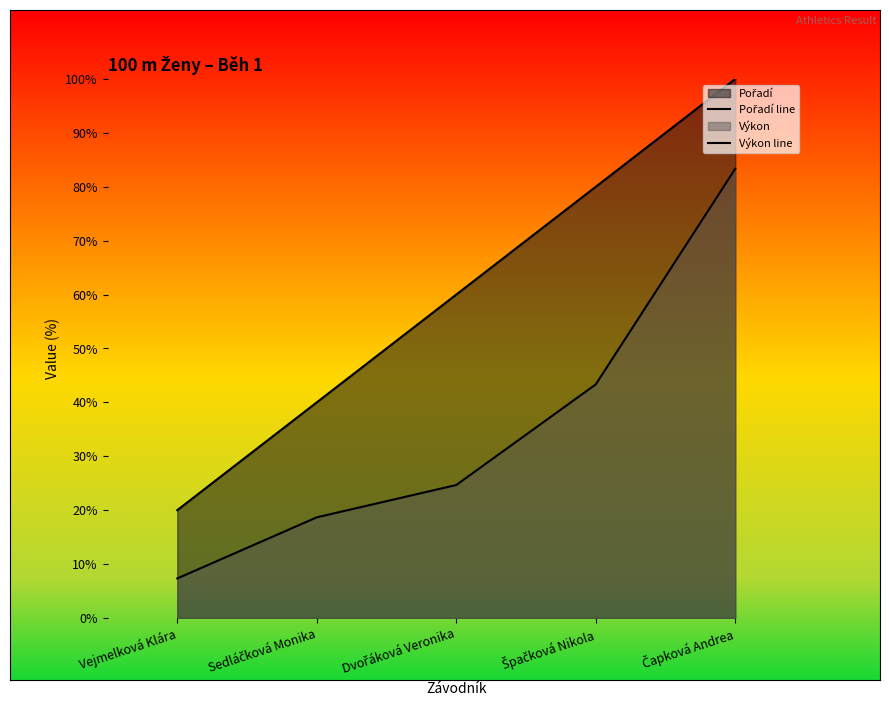

Reading left to right, what are all the values shown in this chart?

Pořadí line: Vejmelková Klára=20.0	Sedláčková Monika=40.0	Dvořáková Veronika=60.0	Špačková Nikola=80.0	Čapková Andrea=100.0
Výkon line: Vejmelková Klára=7.3	Sedláčková Monika=18.7	Dvořáková Veronika=24.7	Špačková Nikola=43.3	Čapková Andrea=83.3